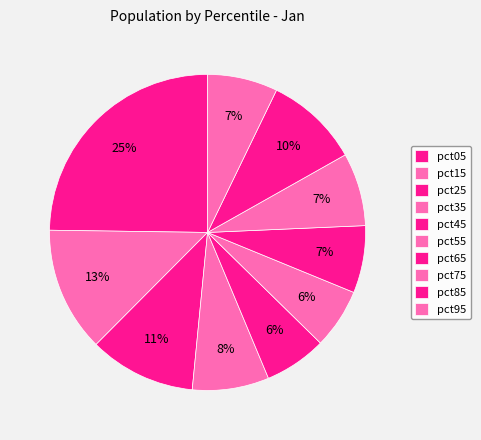

Does pct95 represent more than half of the total?

No